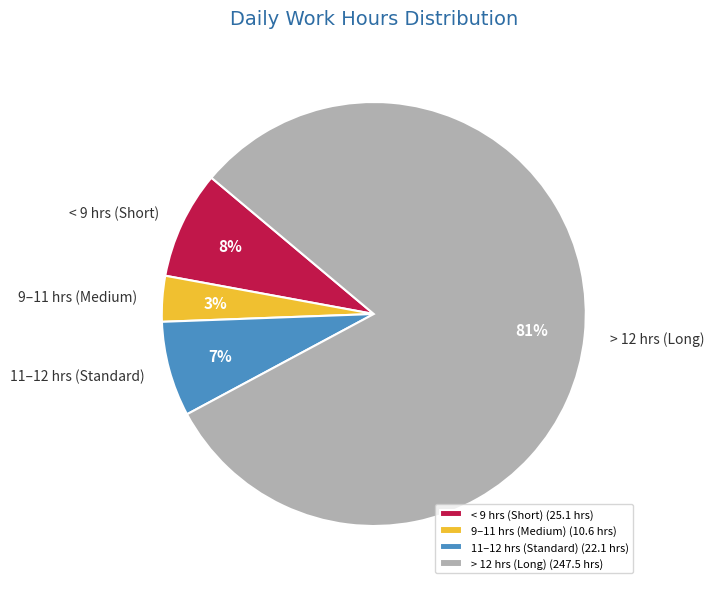

To the nearest percent, what portion does < 9 hrs (Short) represent?

8%